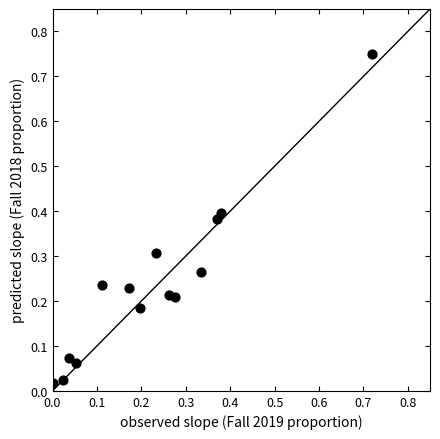

What is the range of X values (max minus min)?

0.7